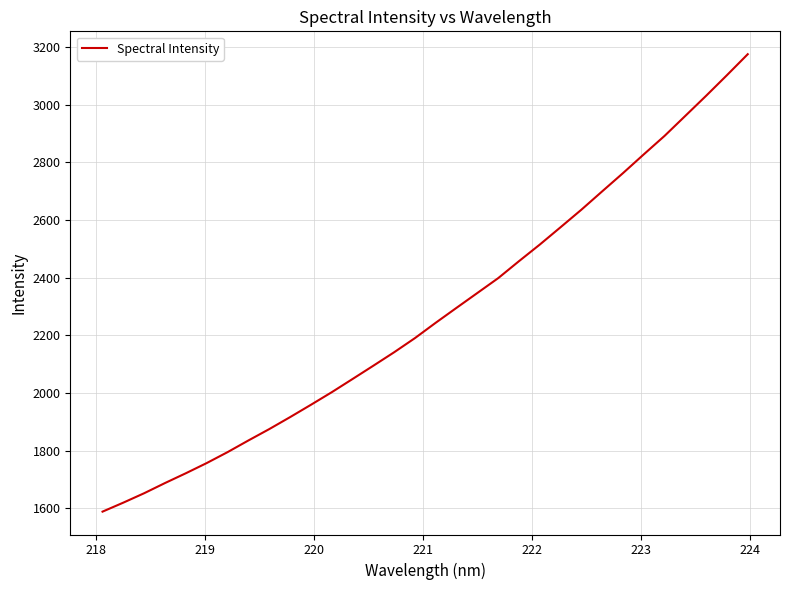

What is the smallest value displayed?

1588.7